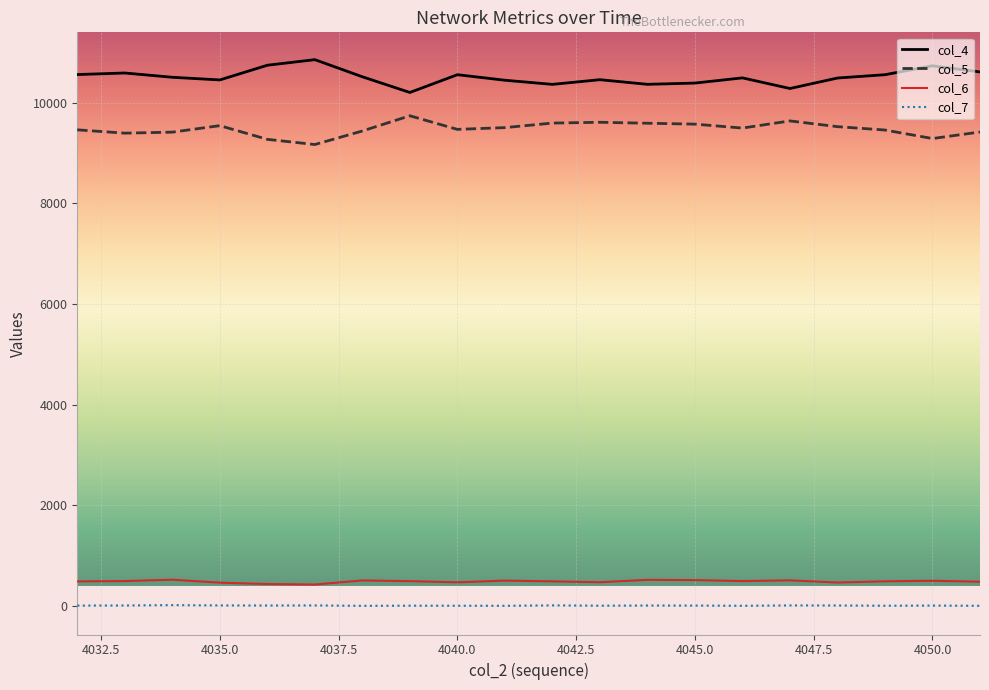

Which series has the largest total across all categories?

col_4